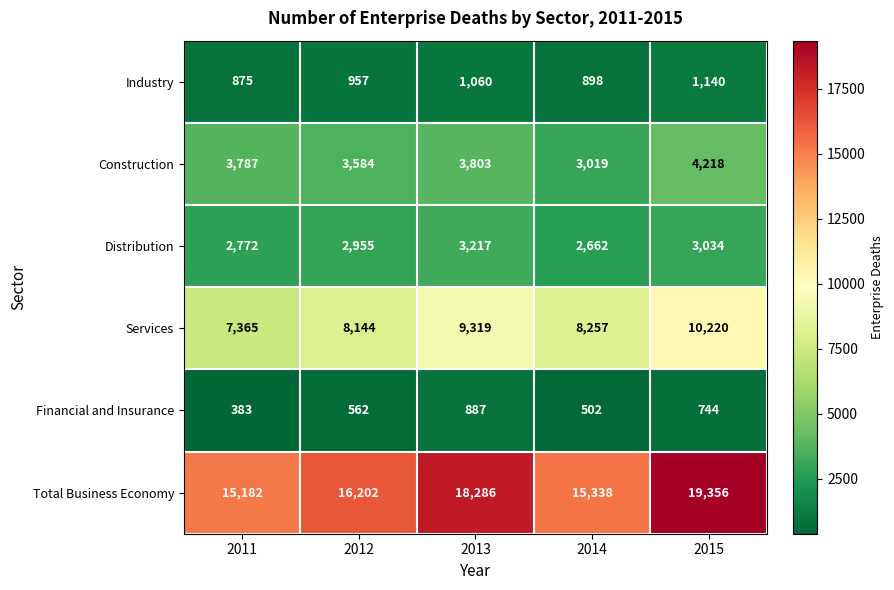

What is the smallest value displayed?

383